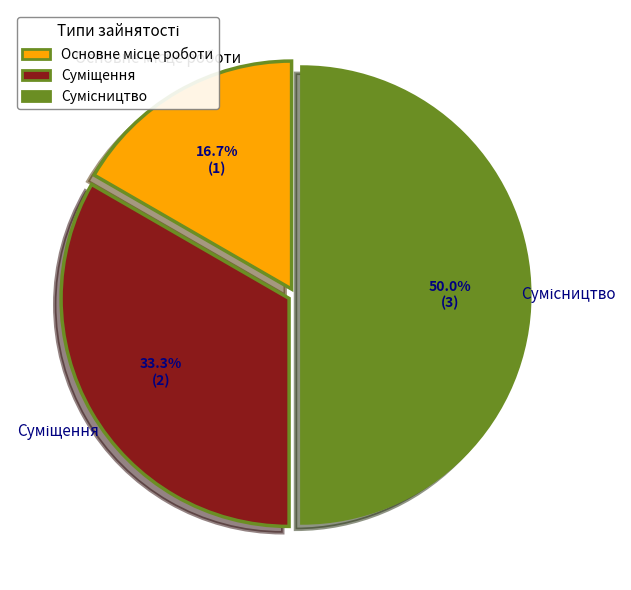

To the nearest percent, what percentage of the pie is Основне місце роботи?

17%